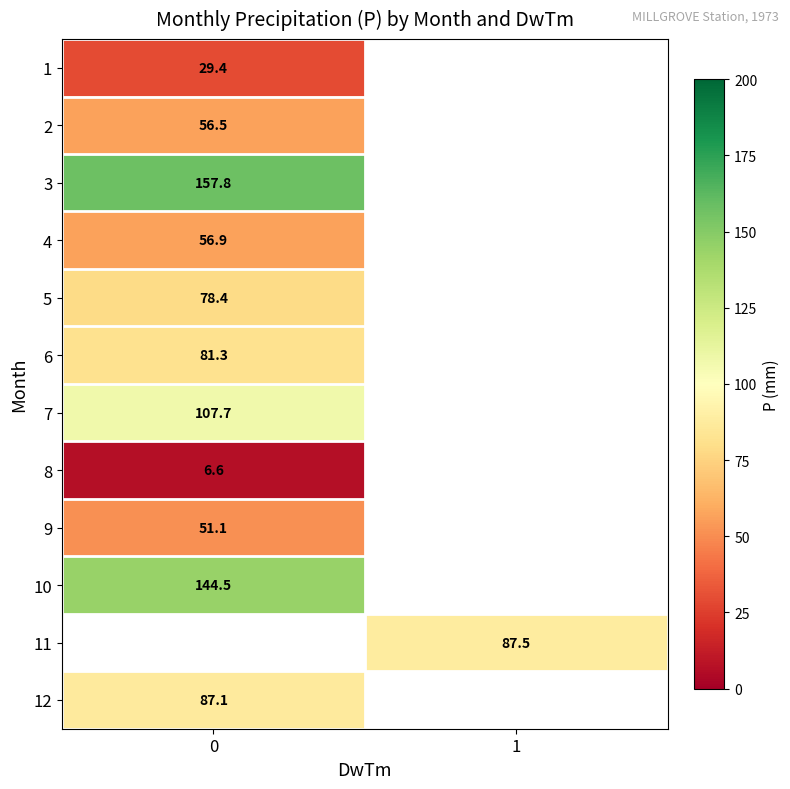

At how many categories does at least one series exceed 61?

2